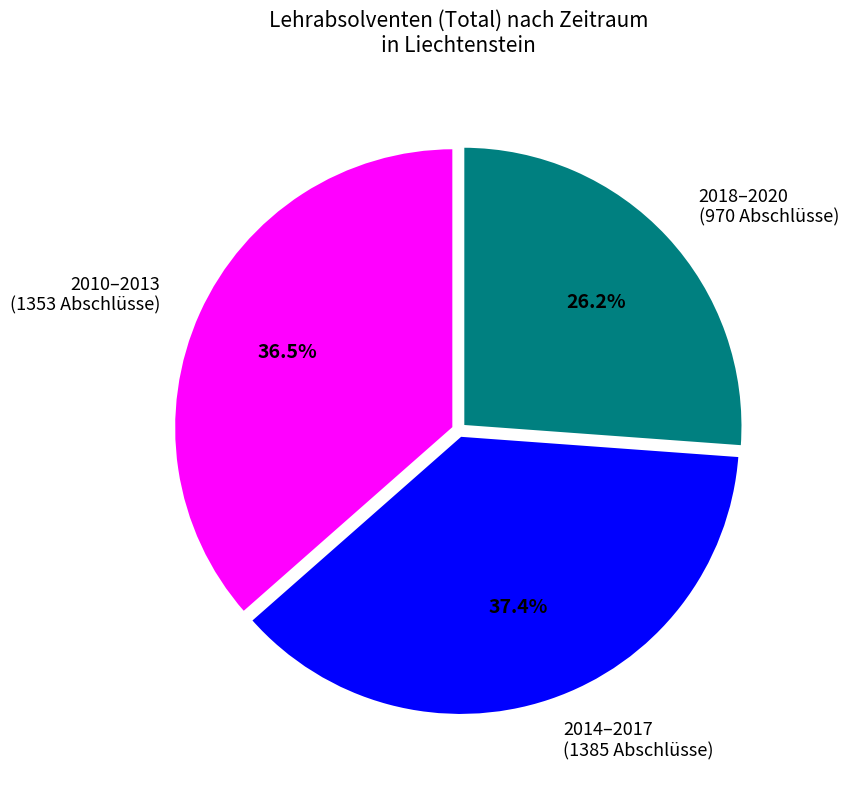

Rank the categories by value from highest to lowest.

2014–2017 (1385 Abschlüsse), 2010–2013 (1353 Abschlüsse), 2018–2020 (970 Abschlüsse)